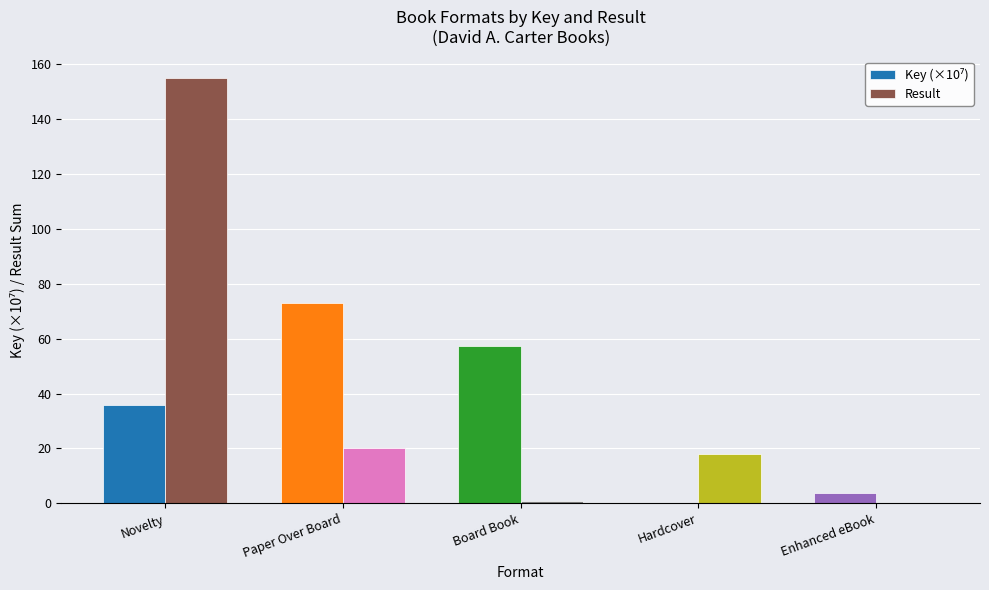

How many categories are shown in the chart?

5